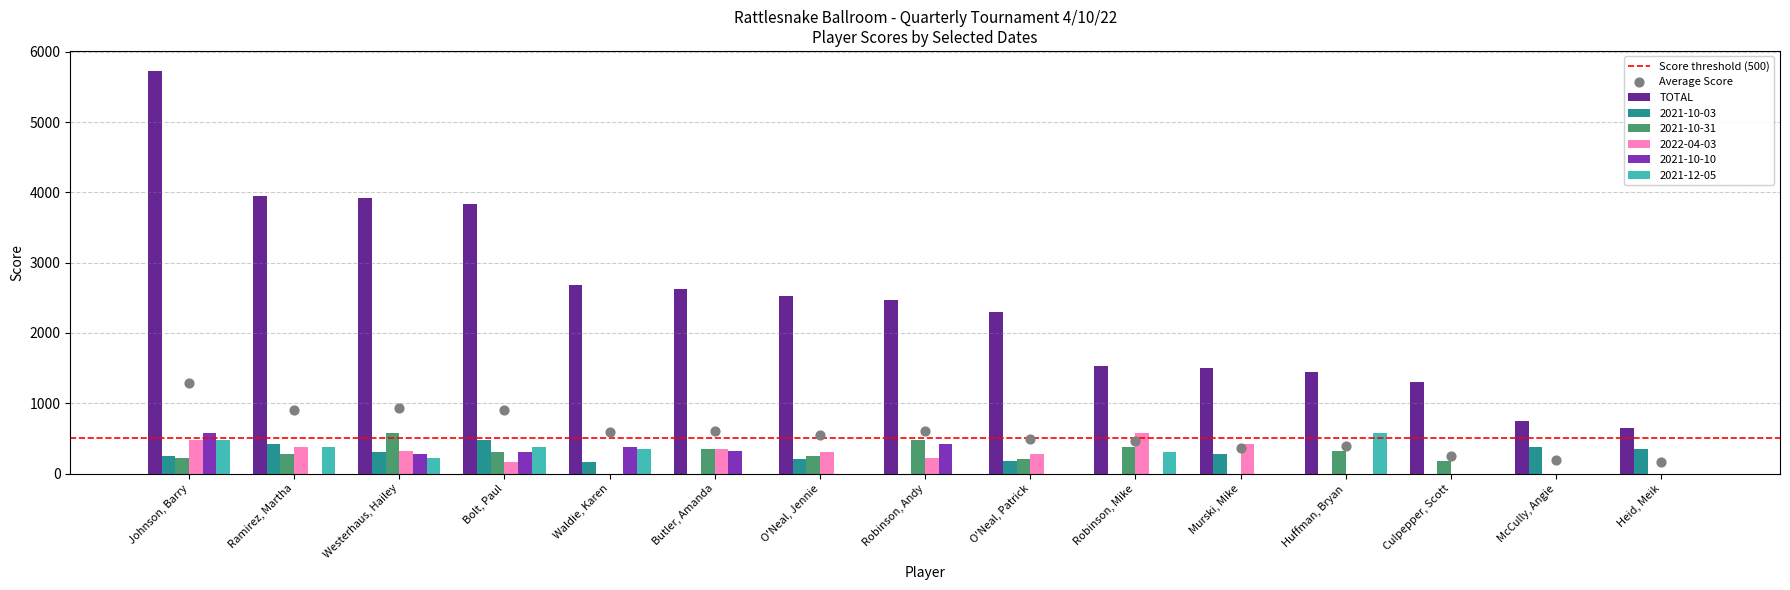

Which series has the largest Y range (max minus min)?

TOTAL